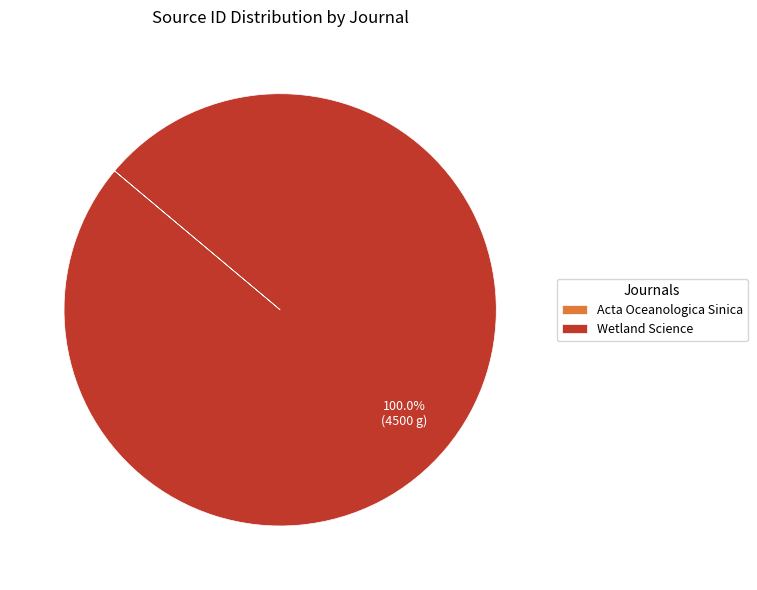

Which category accounts for the majority?

Wetland Science